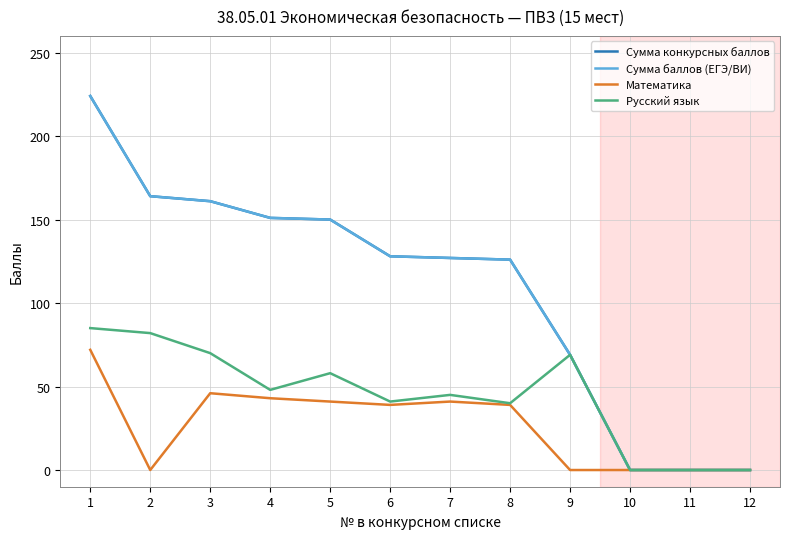

What is the value of the Сумма конкурсных баллов point at the 8th from the left?

126